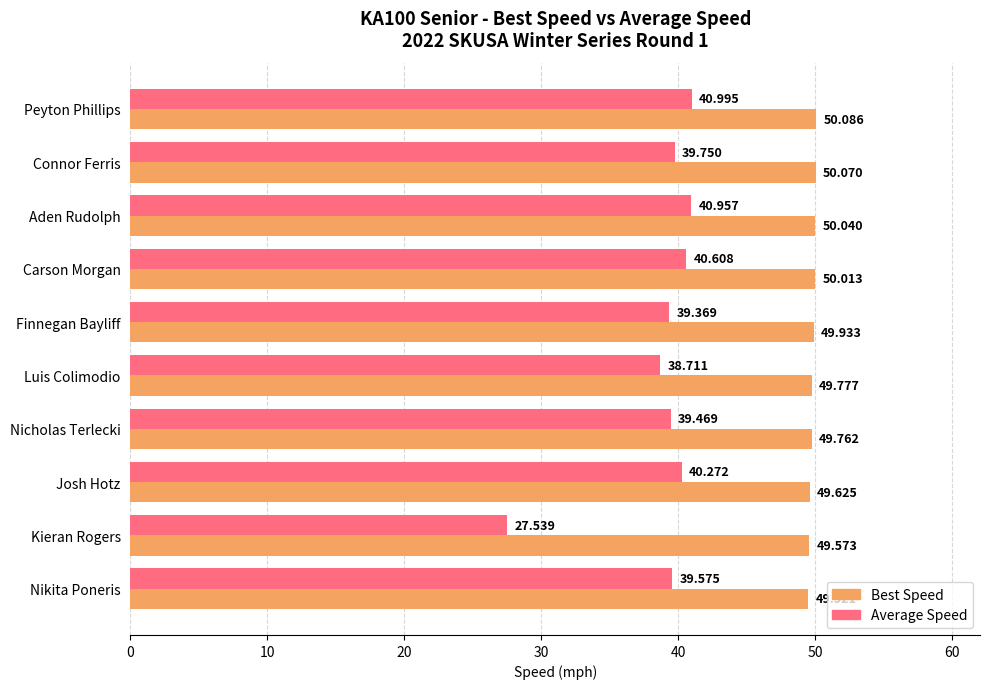

At which label is Best Speed closest to 49?

Nikita Poneris